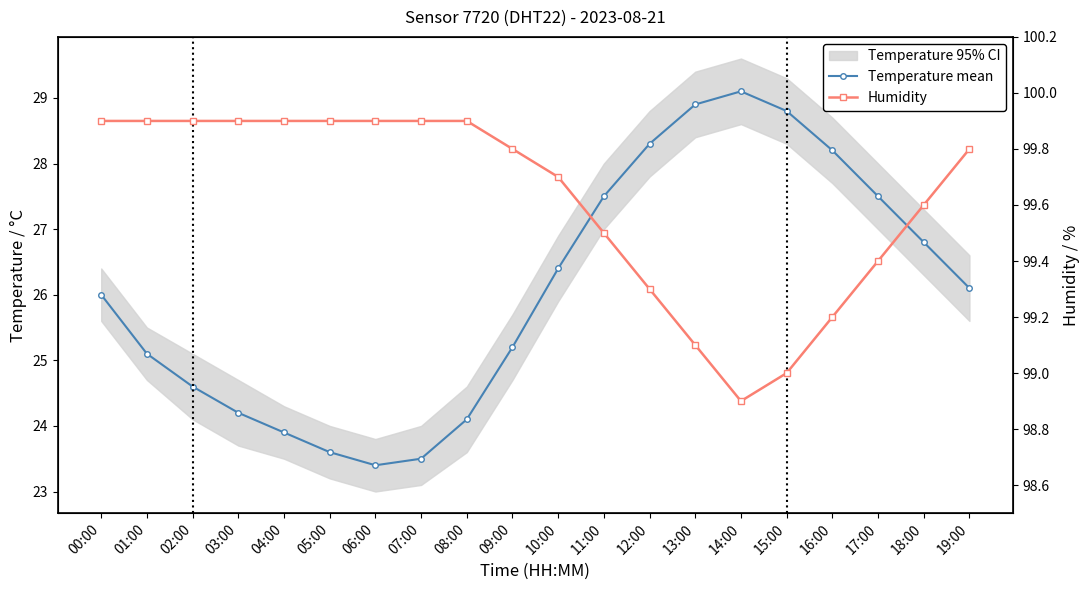

Which series changed the most between 07:00 and 18:00?

Temperature mean